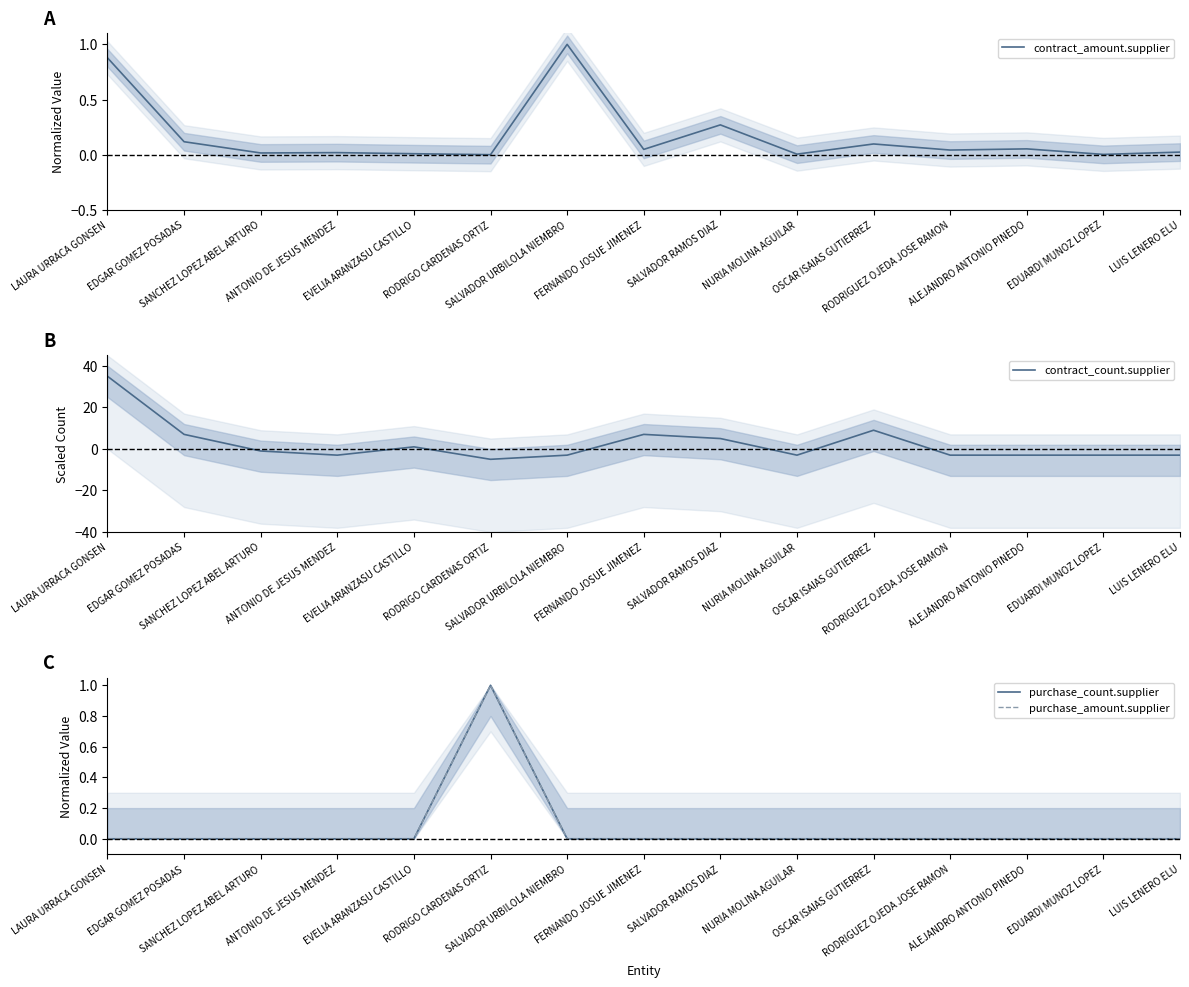

Is it true that purchase_count.supplier equals 0.6 at EDGAR GOMEZ POSADAS?

False